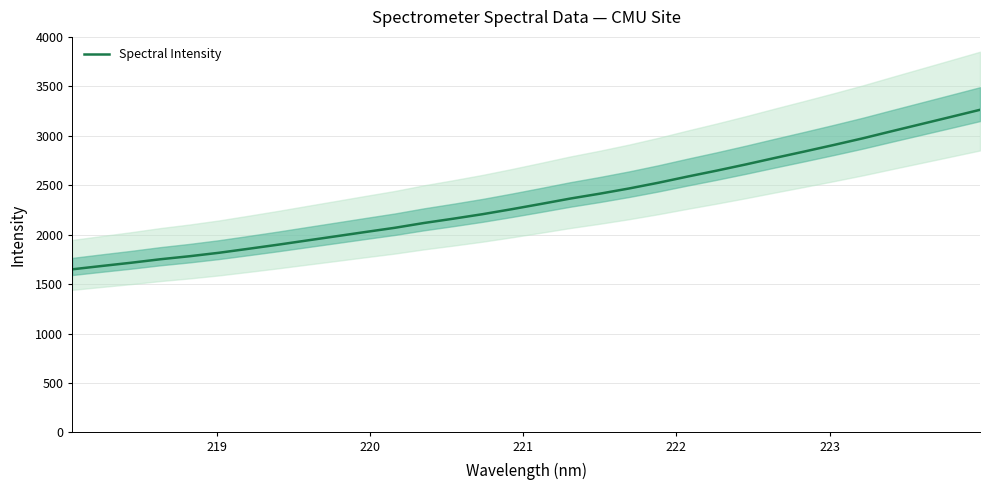

What is the maximum value for Spectral Intensity?

3262.6